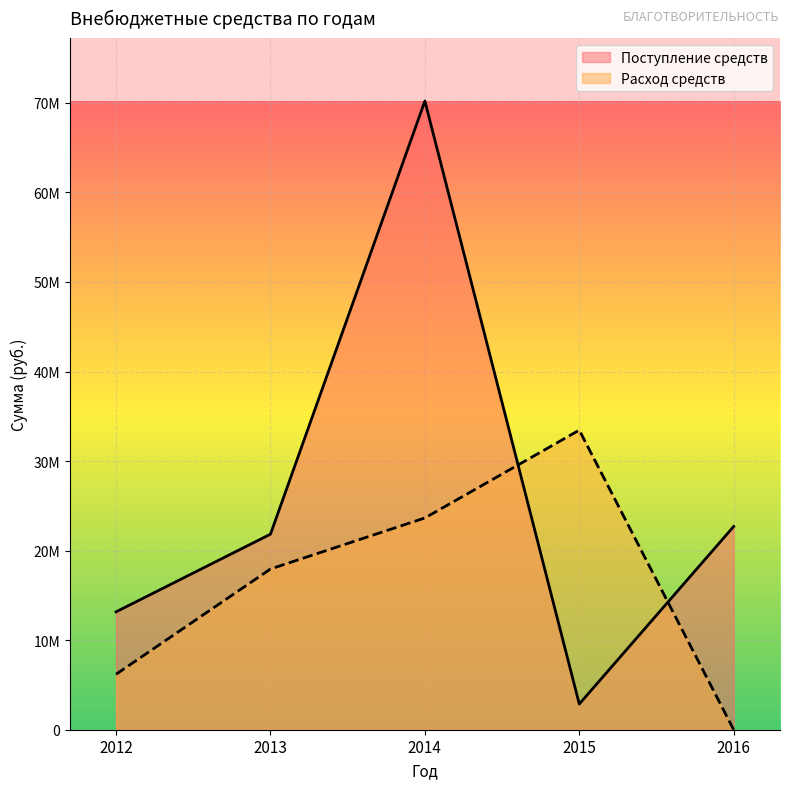

Where is Расход средств nearest to the value 16728001?

2013